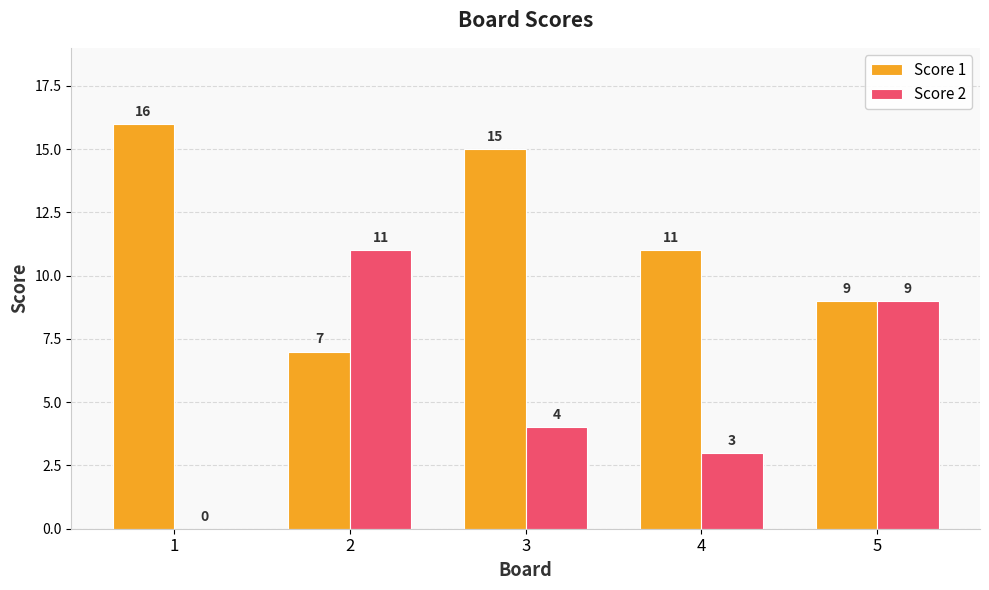

How many values in Score 2 are above zero?

4